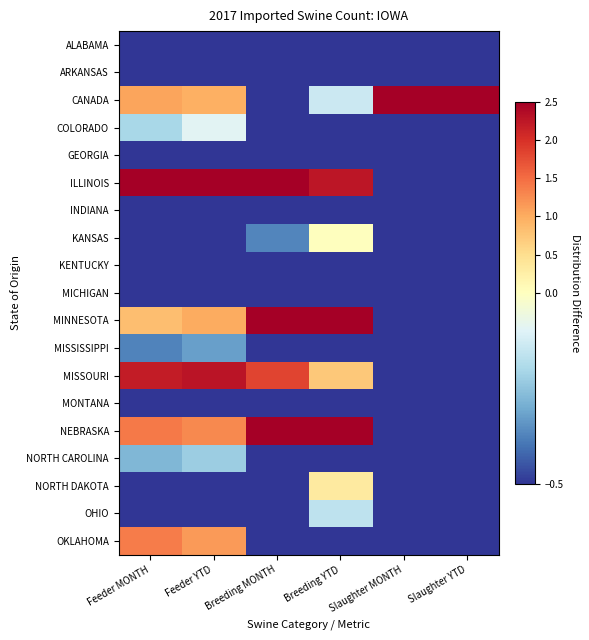

Count the number of categories in the chart.

6